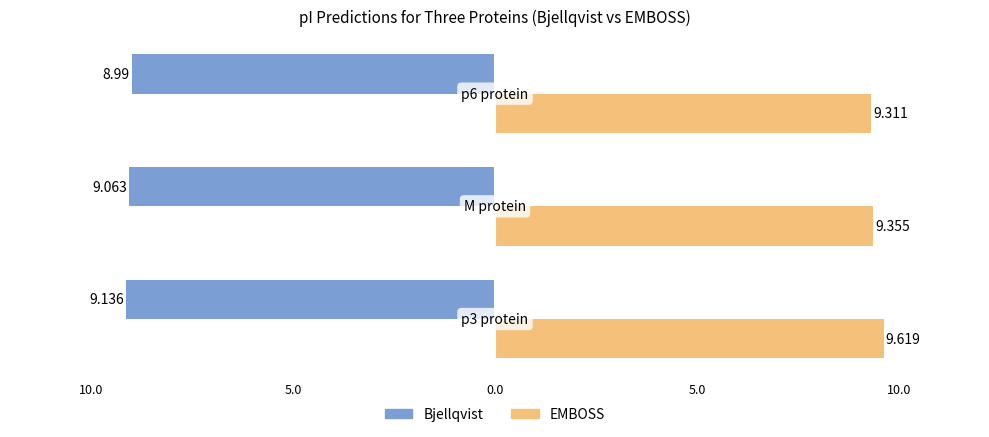

Reading right to left, extract all data points from this chart.

Bjellqvist: p6 protein=9.0	M protein=9.1	p3 protein=9.1
EMBOSS: p6 protein=9.3	M protein=9.4	p3 protein=9.6